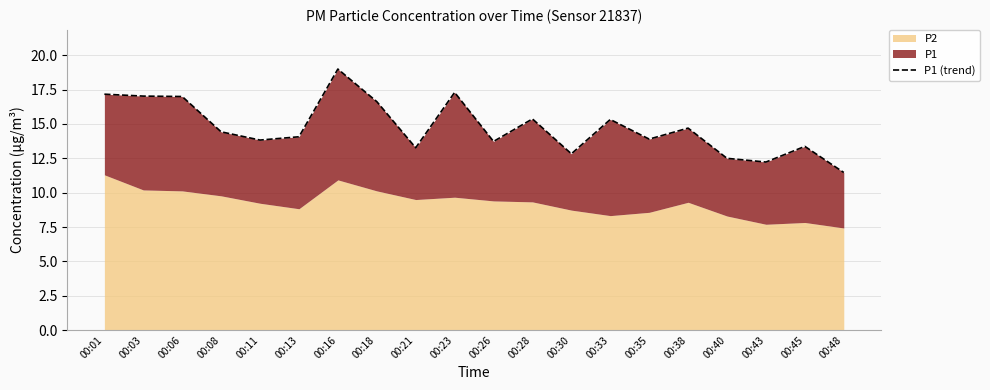

Read the value at 00:13.

14.1